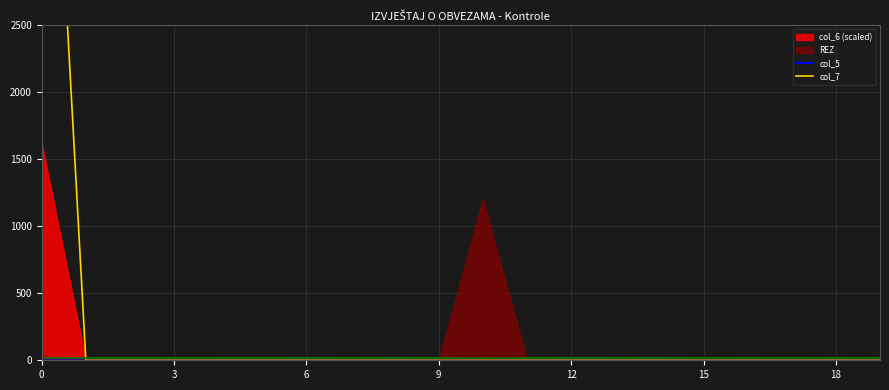

What is the total value across all series at 0?

6000.3